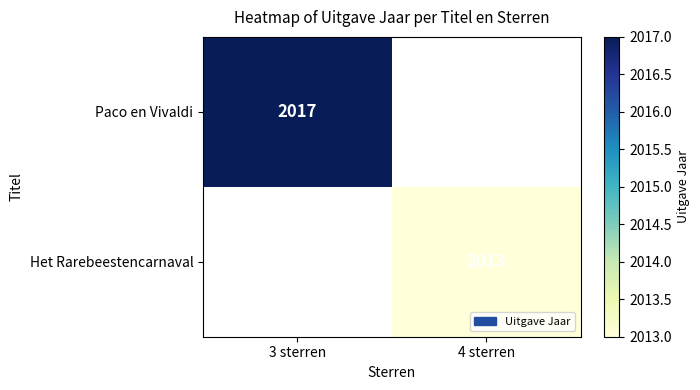

The value of Paco en Vivaldi at 3 sterren is 493. True or false?

False